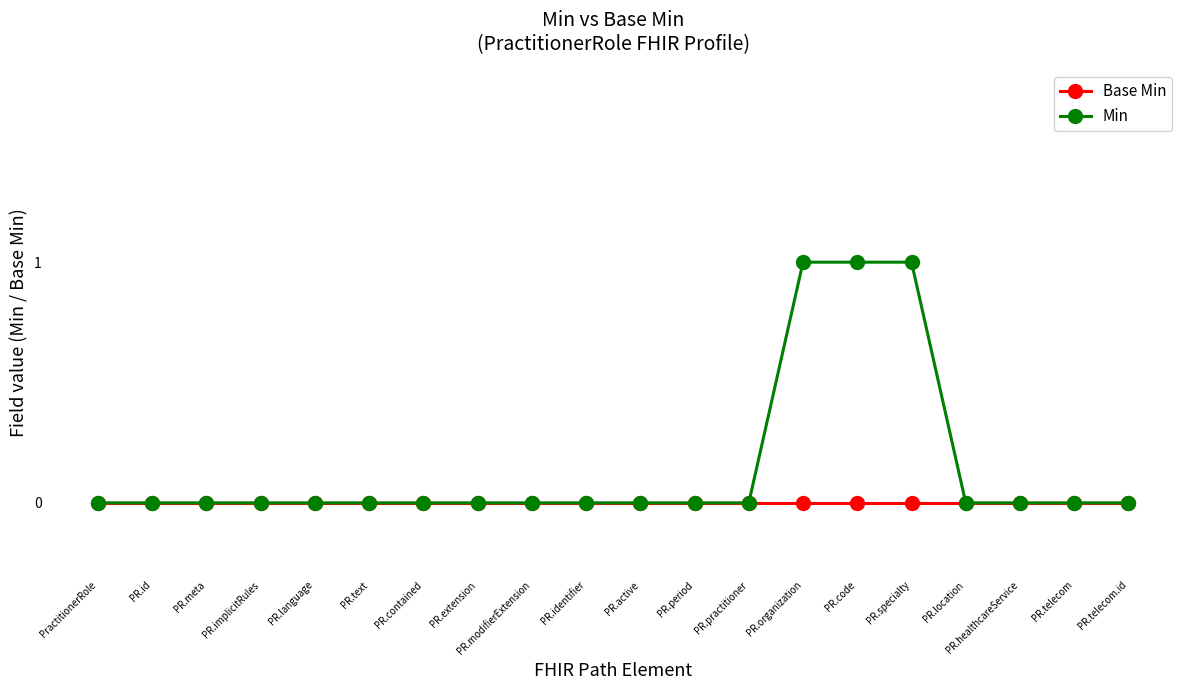

Reading left to right, extract all data points from this chart.

Base Min: 0	0	0	0	0	0	0	0	0	0	0	0	0	0	0	0	0	0	0	0
Min: 0	0	0	0	0	0	0	0	0	0	0	0	0	1	1	1	0	0	0	0